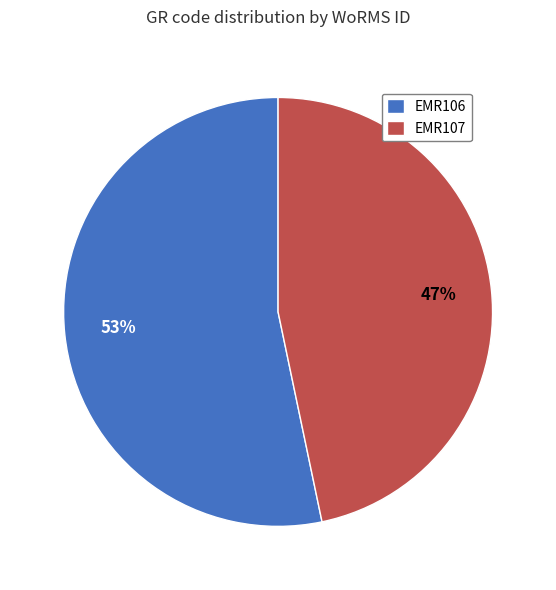

Is it true that EMR107 is 47% of the pie?

True